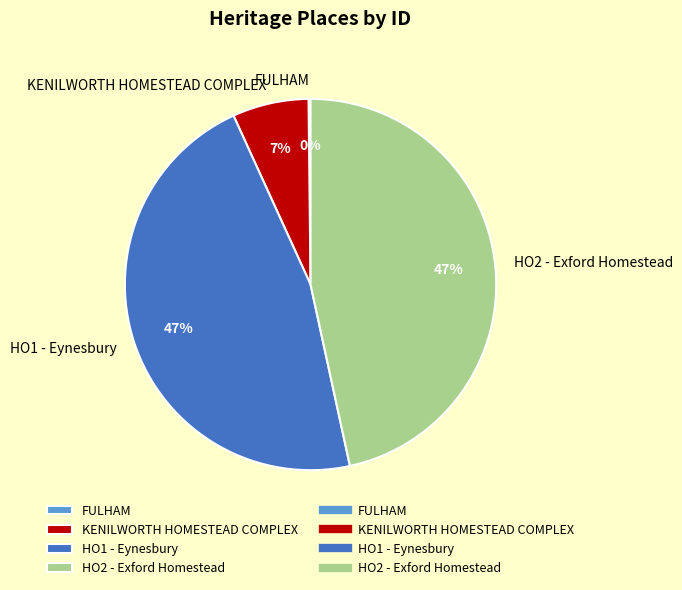

Is there a majority slice in this chart?

No